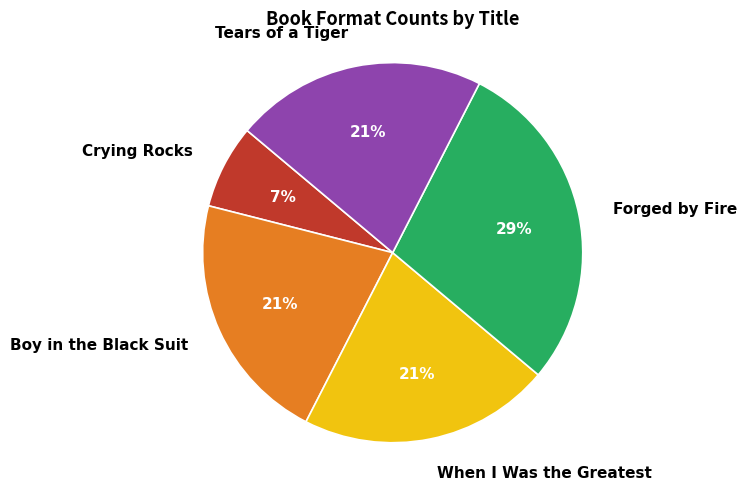

Which has a higher value, Forged by Fire or Tears of a Tiger?

Forged by Fire